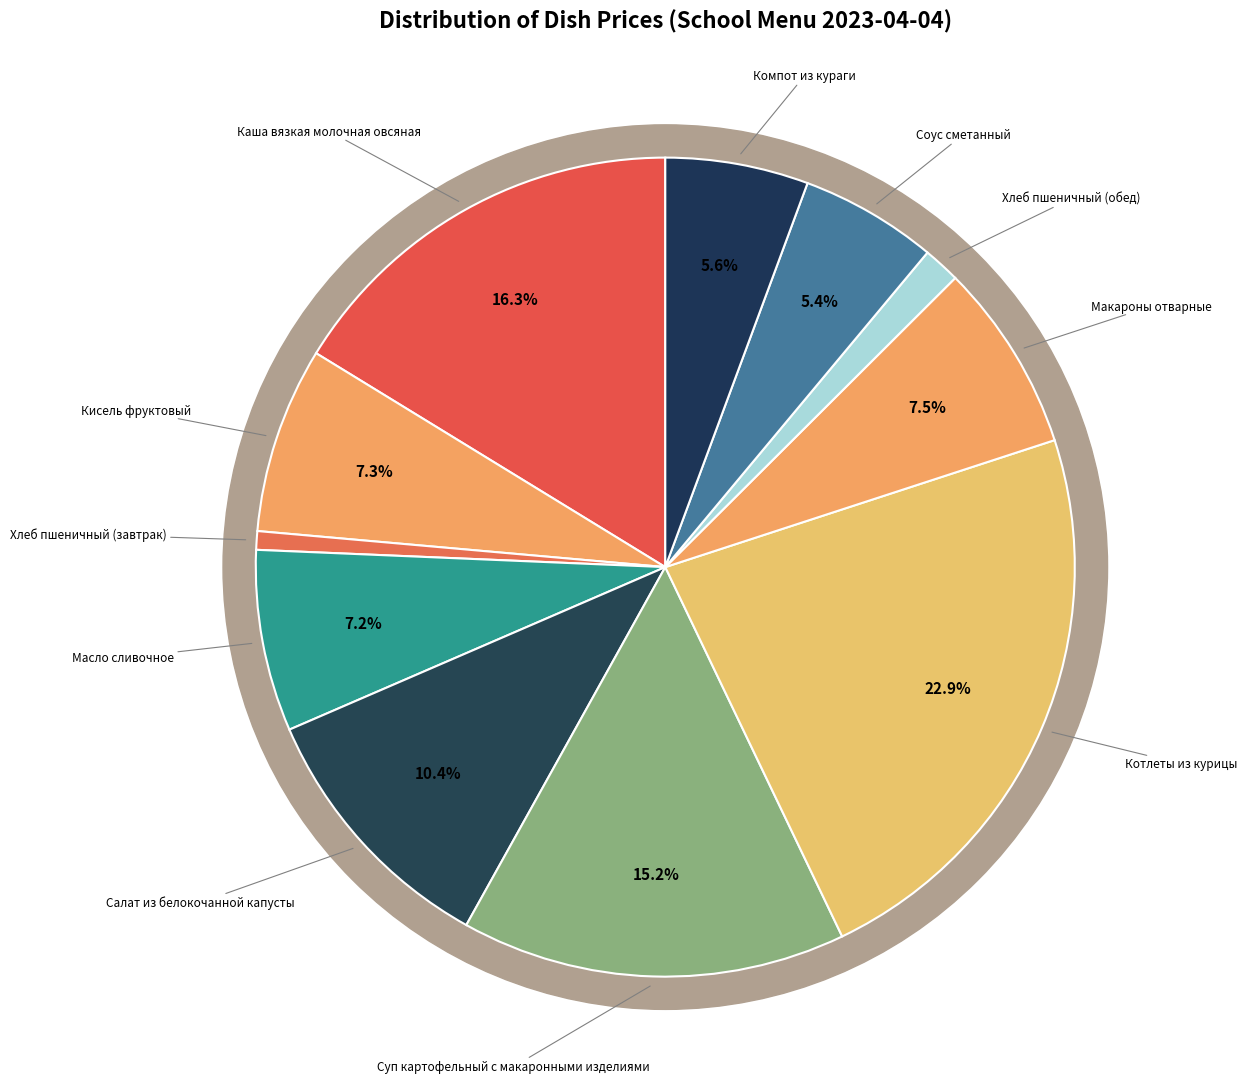

What is the largest slice in the pie chart?

Котлеты из курицы